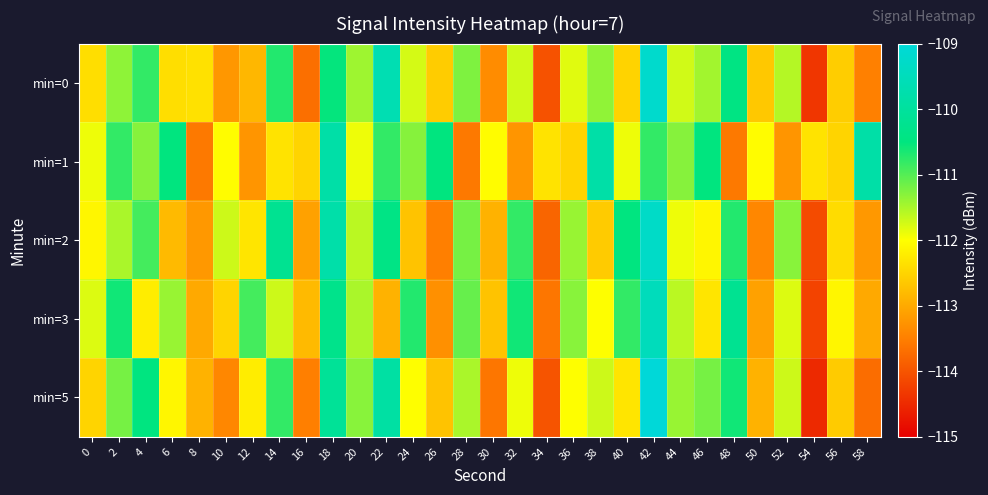

Reading left to right, list all the values displayed in this chart.

min=0: 0=-112.4	2=-111.3	4=-110.8	6=-112.4	8=-112.3	10=-113.2	12=-112.8	14=-110.7	16=-113.7	18=-110.5	20=-111.4	22=-109.7	24=-111.8	26=-112.6	28=-111.2	30=-113.3	32=-111.7	34=-114.0	36=-111.8	38=-111.4	40=-112.5	42=-109.2	44=-111.7	46=-111.5	48=-110.4	50=-112.6	52=-111.6	54=-114.4	56=-112.6	58=-113.5
min=1: 0=-111.9	2=-110.8	4=-111.3	6=-110.5	8=-113.6	10=-112.0	12=-113.2	14=-112.3	16=-112.5	18=-109.8	20=-111.9	22=-110.8	24=-111.3	26=-110.5	28=-113.6	30=-112.0	32=-113.2	34=-112.3	36=-112.5	38=-109.8	40=-111.9	42=-110.8	44=-111.3	46=-110.5	48=-113.6	50=-112.0	52=-113.2	54=-112.3	56=-112.5	58=-109.8
min=2: 0=-112.1	2=-111.5	4=-110.9	6=-112.8	8=-113.2	10=-111.7	12=-112.3	14=-110.2	16=-113.1	18=-109.8	20=-111.6	22=-110.4	24=-112.7	26=-113.5	28=-111.2	30=-112.9	32=-110.8	34=-113.8	36=-111.4	38=-112.6	40=-110.5	42=-109.3	44=-111.9	46=-112.1	48=-110.7	50=-113.4	52=-111.3	54=-114.1	56=-112.4	58=-113.2
min=3: 0=-111.8	2=-110.6	4=-112.2	6=-111.4	8=-113.0	10=-112.5	12=-110.9	14=-111.7	16=-112.8	18=-110.3	20=-111.5	22=-112.9	24=-110.7	26=-113.3	28=-111.1	30=-112.7	32=-110.6	34=-113.6	36=-111.3	38=-112.0	40=-110.8	42=-109.5	44=-111.6	46=-112.3	48=-110.2	50=-113.1	52=-111.8	54=-114.2	56=-112.1	58=-113.0
min=5: 0=-112.5	2=-111.2	4=-110.5	6=-112.1	8=-112.9	10=-113.4	12=-112.2	14=-110.8	16=-113.5	18=-110.1	20=-111.3	22=-109.9	24=-112.0	26=-112.7	28=-111.5	30=-113.6	32=-111.9	34=-114.0	36=-112.0	38=-111.7	40=-112.3	42=-109.0	44=-111.4	46=-111.2	48=-110.6	50=-112.9	52=-111.7	54=-114.5	56=-112.6	58=-113.7